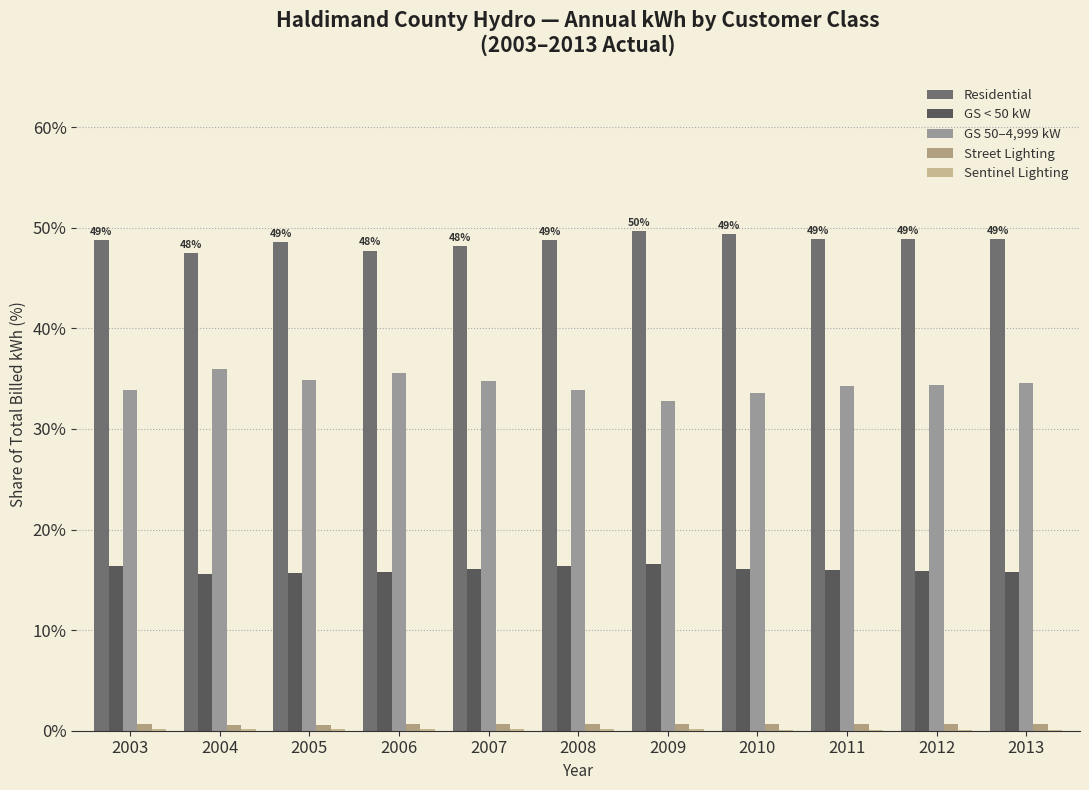

What is the highest value of the Residential series?

49.7